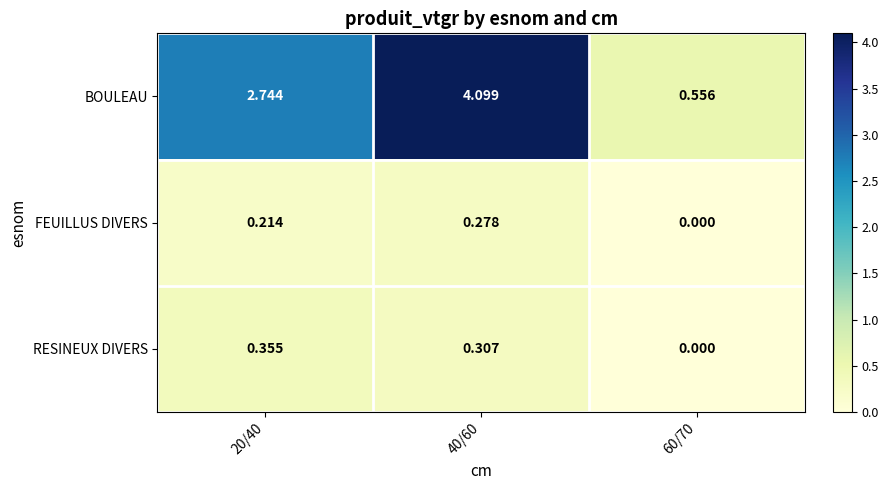

How many data points does each series have?

3